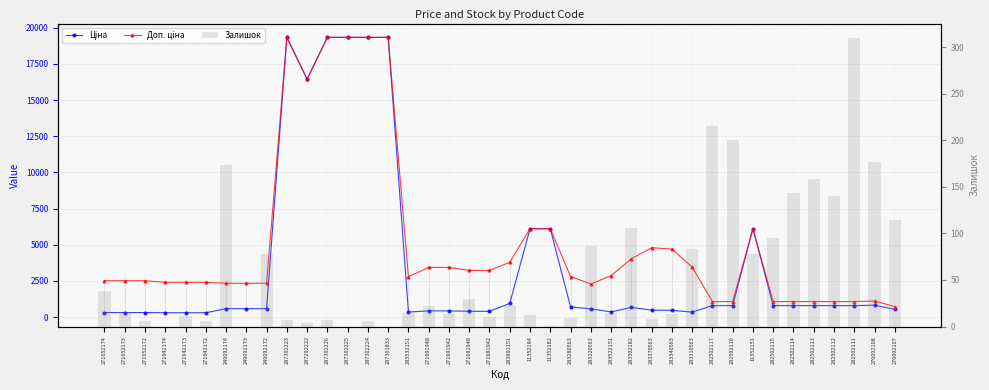

Between 271691948 and 283370563, which is larger?

283370563